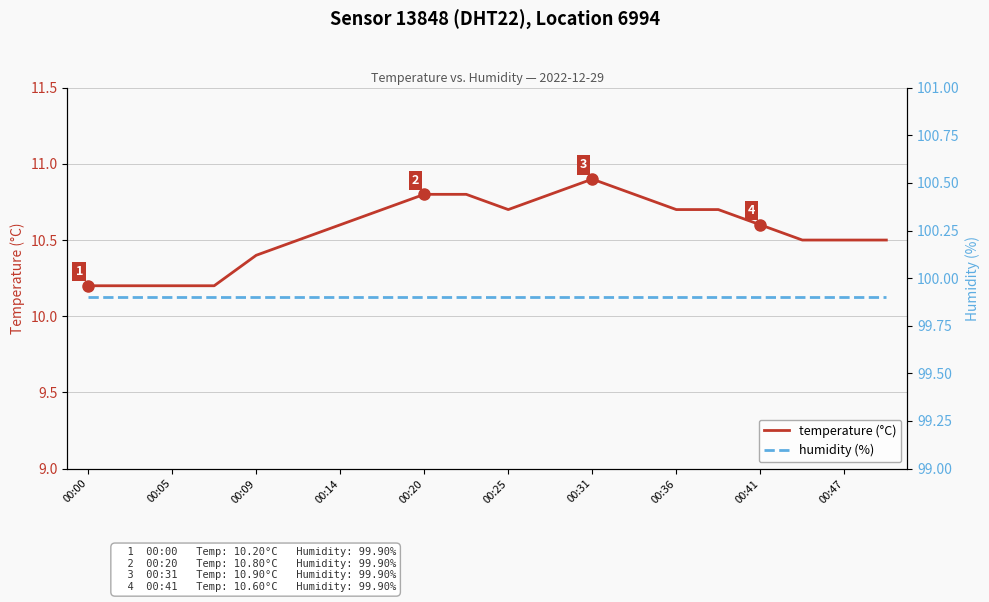

What is the sum of all humidity (%) values?

1998.0